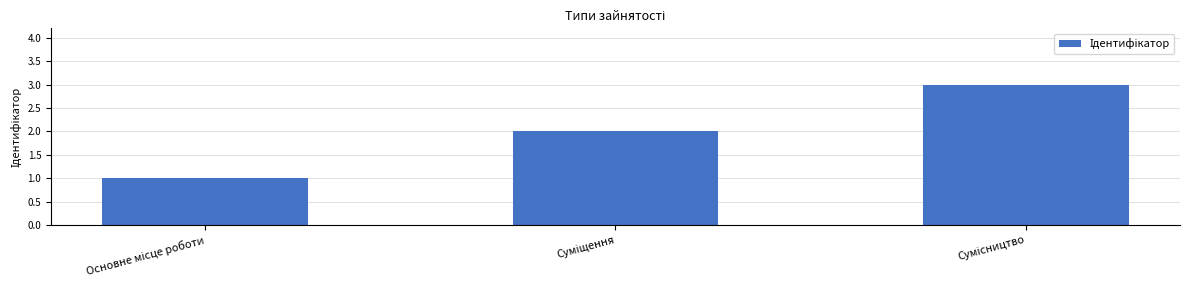

What is the greatest value displayed?

3